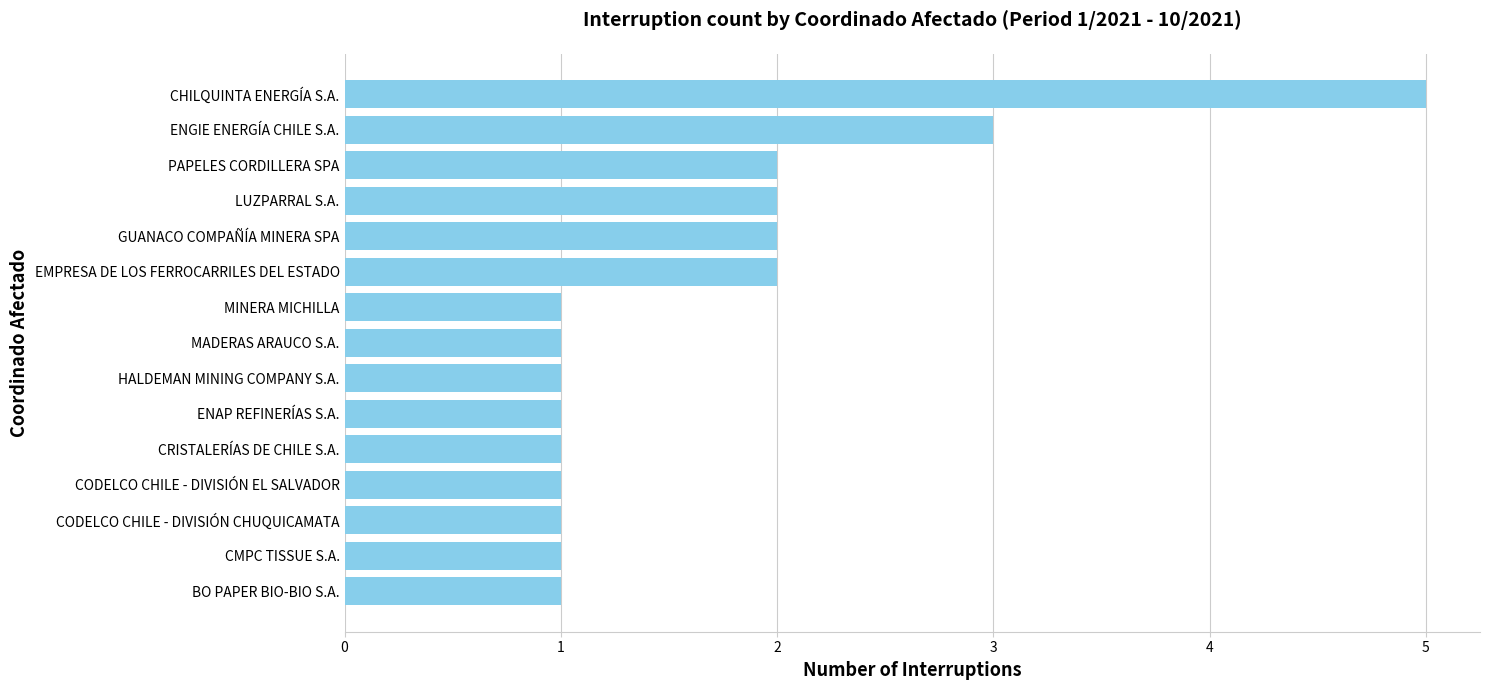

What is the smallest value displayed?

1